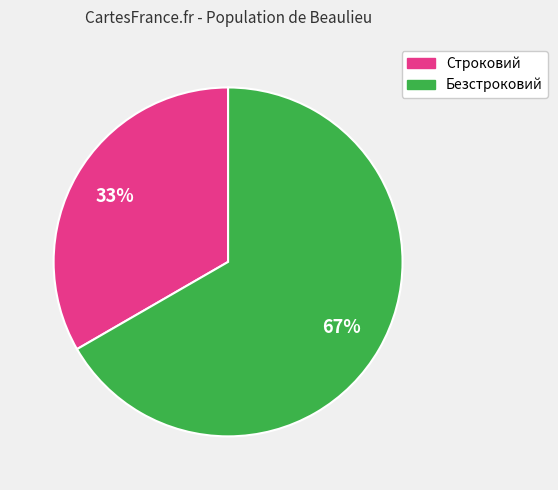

Which has a higher value, Строковий or Безстроковий?

Безстроковий